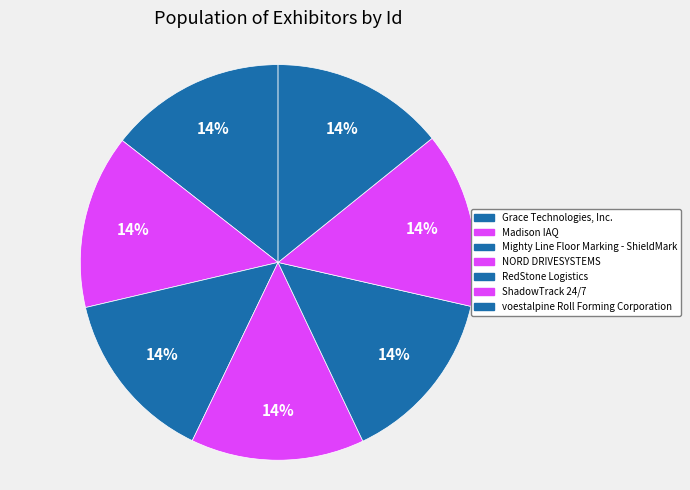

Does Grace Technologies, Inc. account for over 50% of the chart?

No